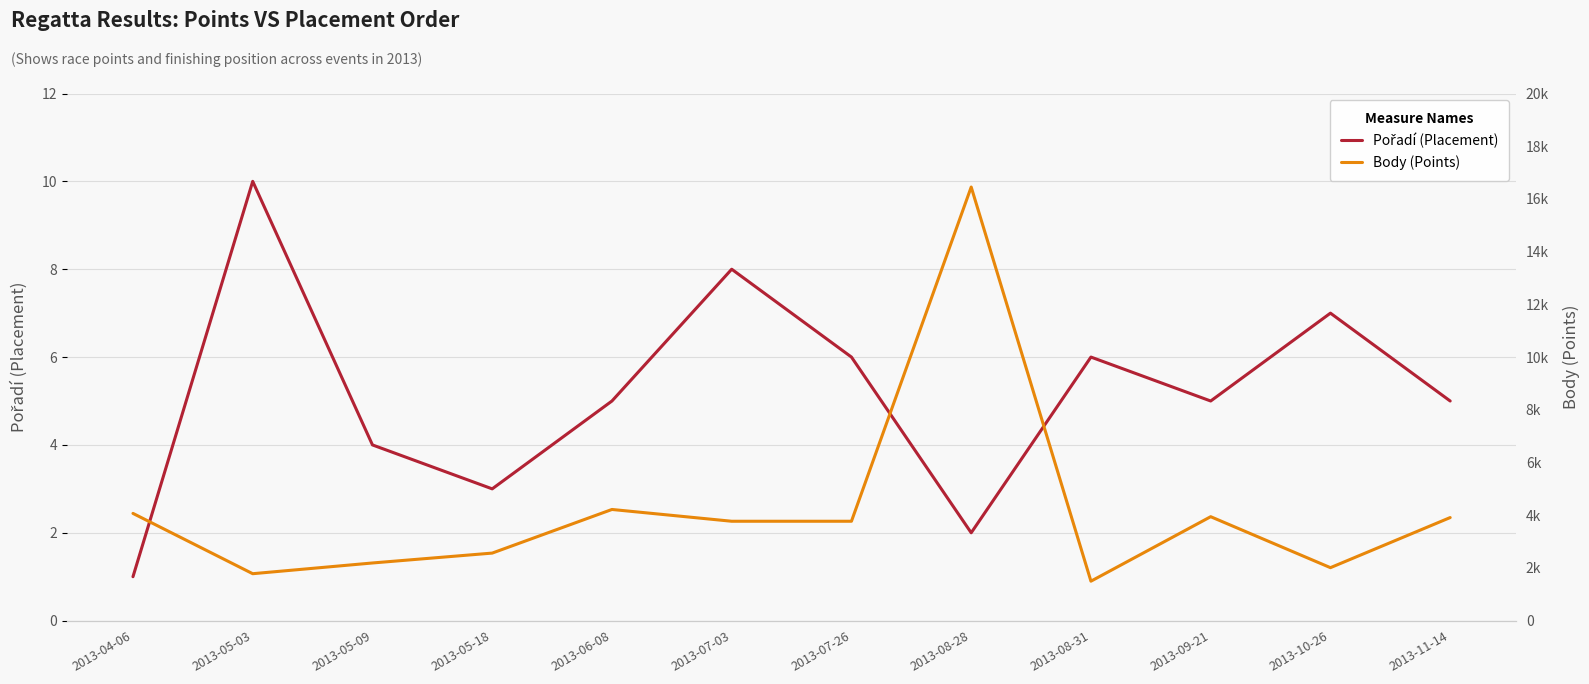

What is the total value across all series at 2013-07-03?

3779